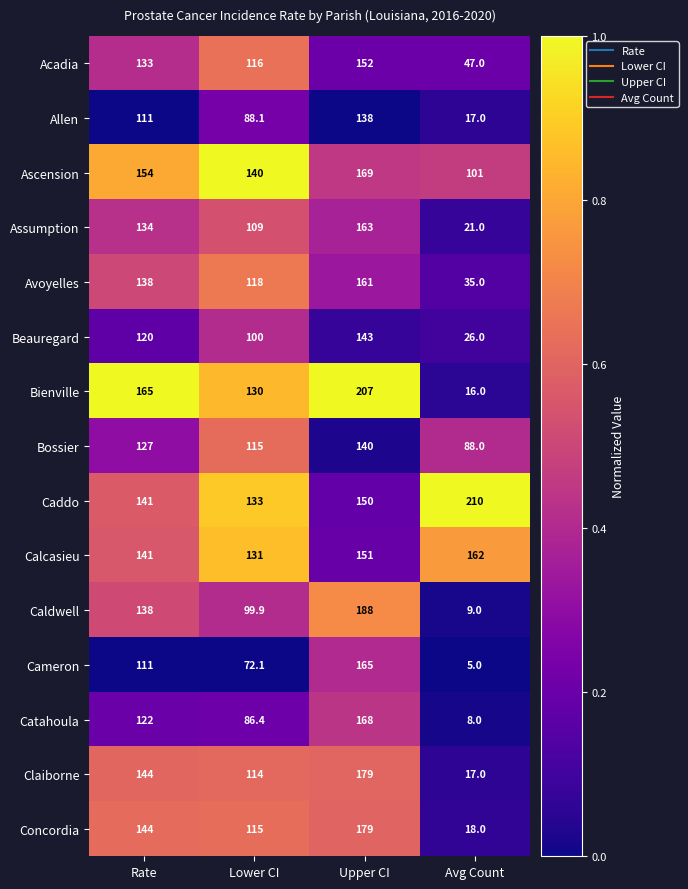

Where is Assumption nearest to the value 92?

Lower CI